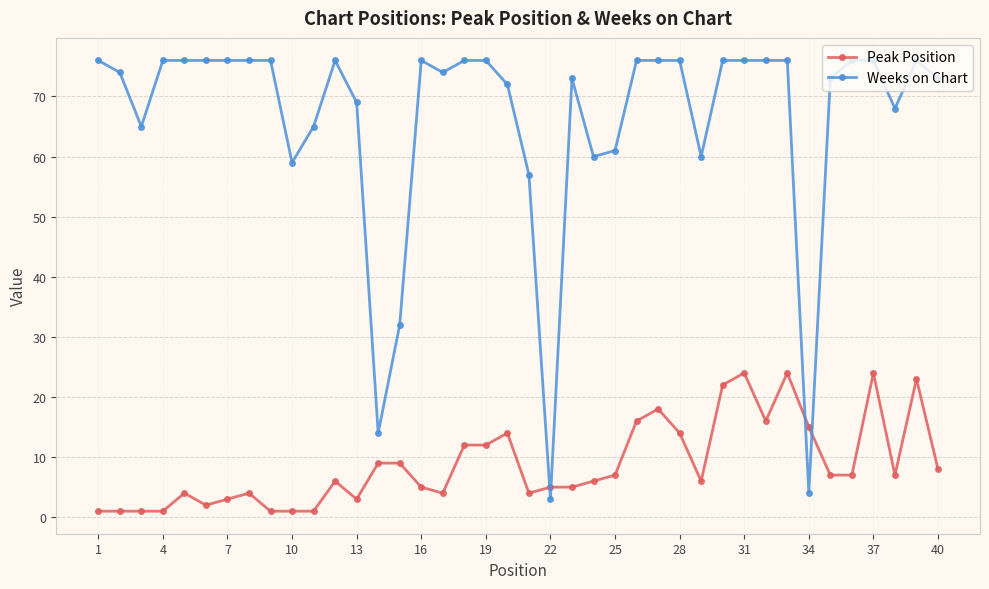

At how many categories does at least one series exceed 25?

37